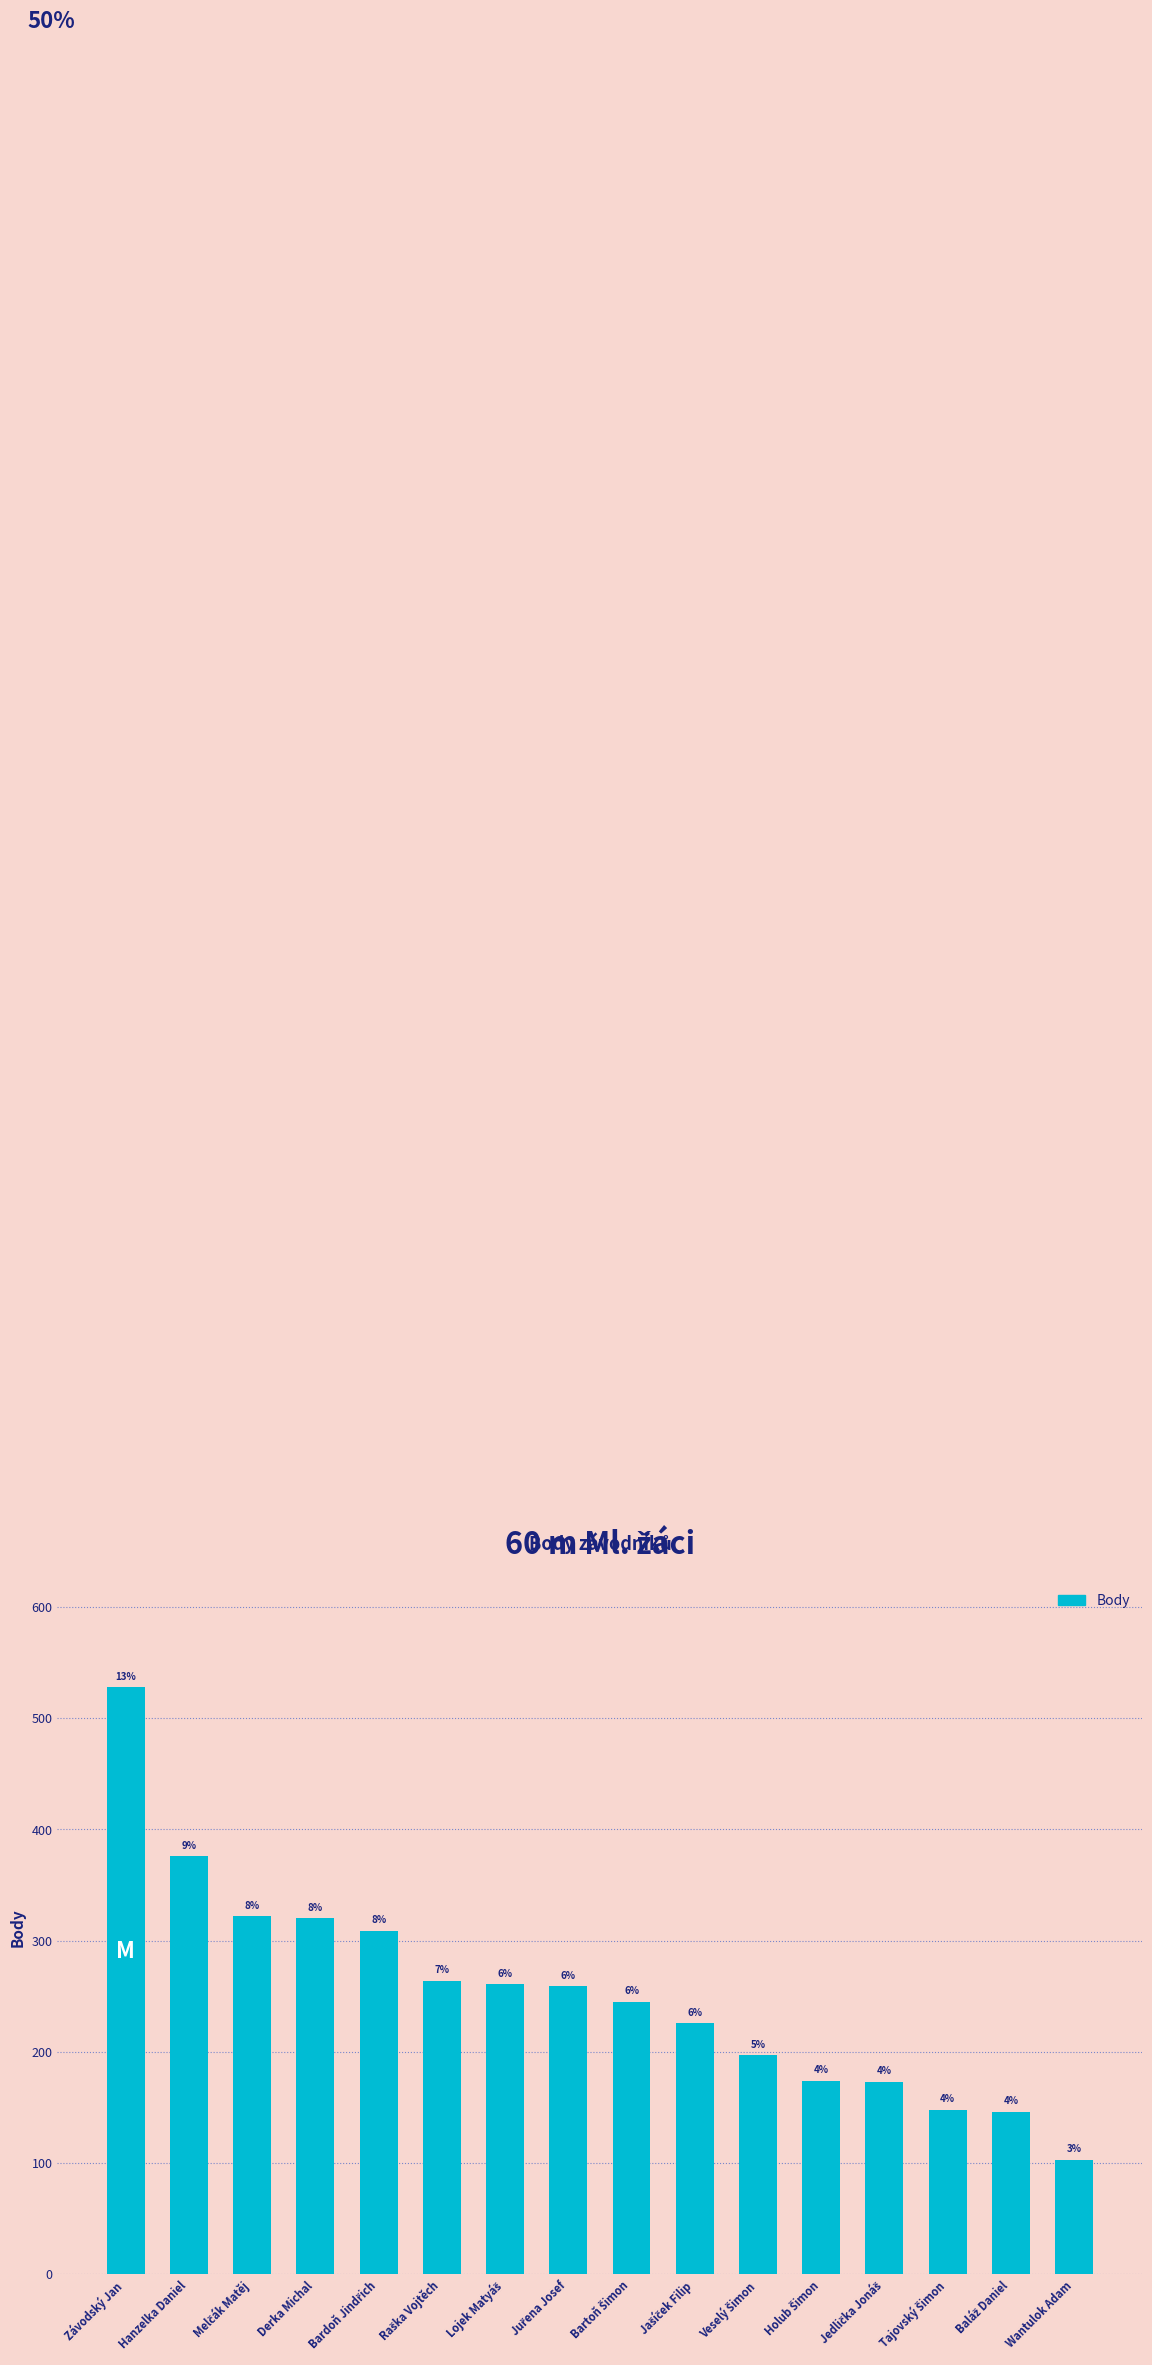

What is the difference between the maximum and minimum values?

425